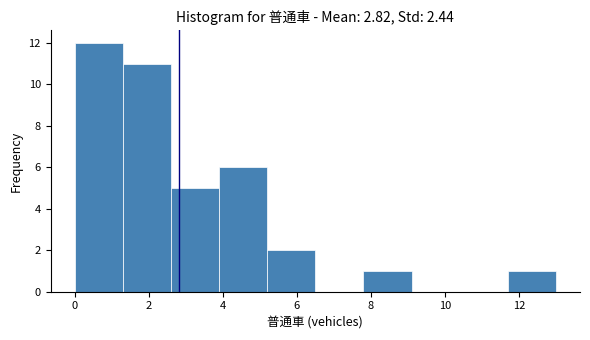

How tall is the bar that spans 1.3 to 2.6 on the x-axis? Neither the bar edges nor the heights are printed on the chart, so give them approximately, as read against the axes.

11